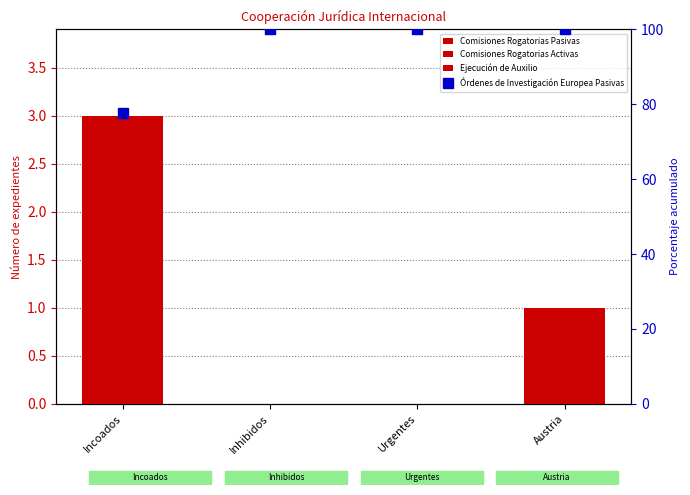

Read the Órdenes de Investigación Europea Pasivas value at Austria.

100.0